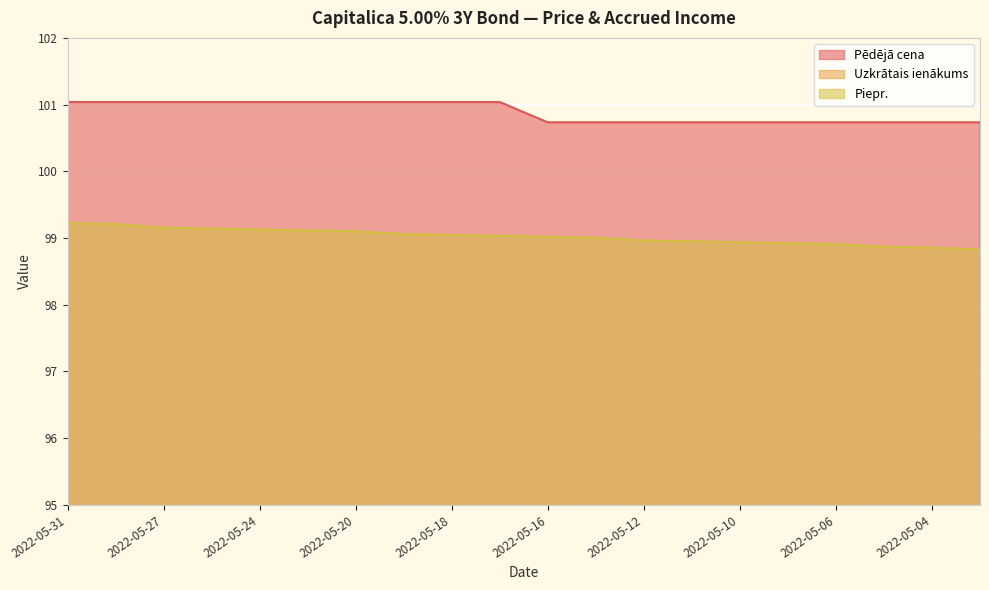

What is the sum of all Uzkrātais ienākums values?

20.9